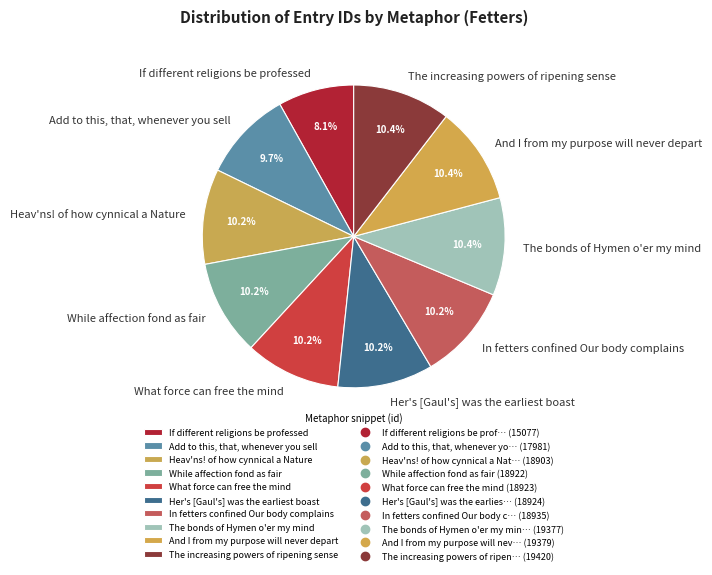

True or false: The increasing powers of ripening sense accounts for 24% of the total.

False